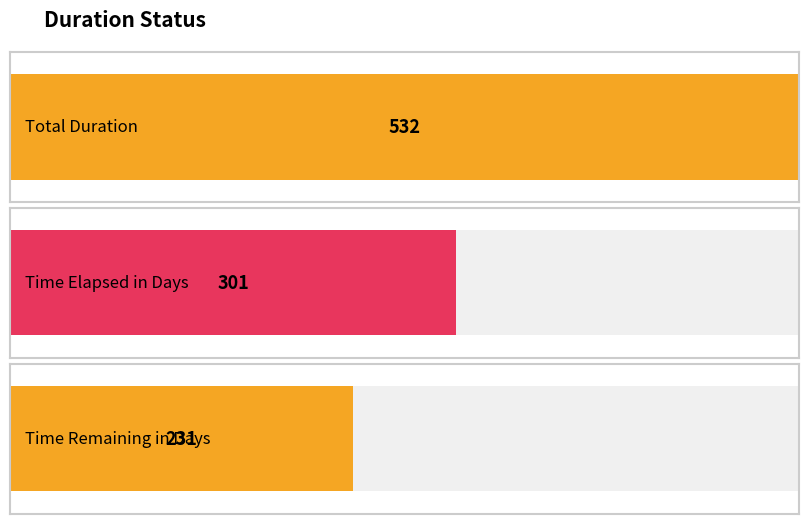

What is the label of the 3rd bar from the right?

Total Duration